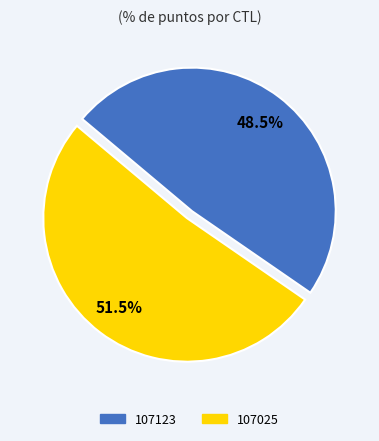

Is it true that 107025 is 60% of the pie?

False